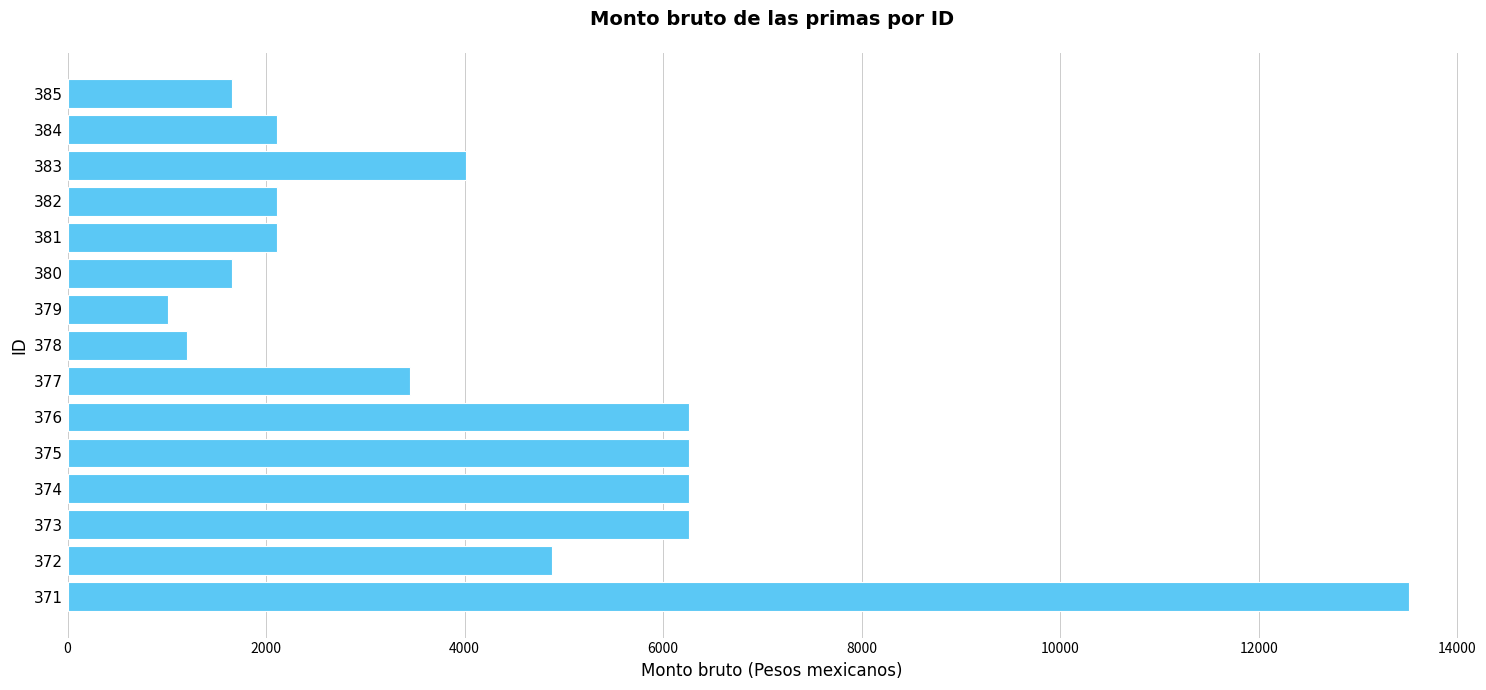

What is the maximum value shown in the chart?

13510.6